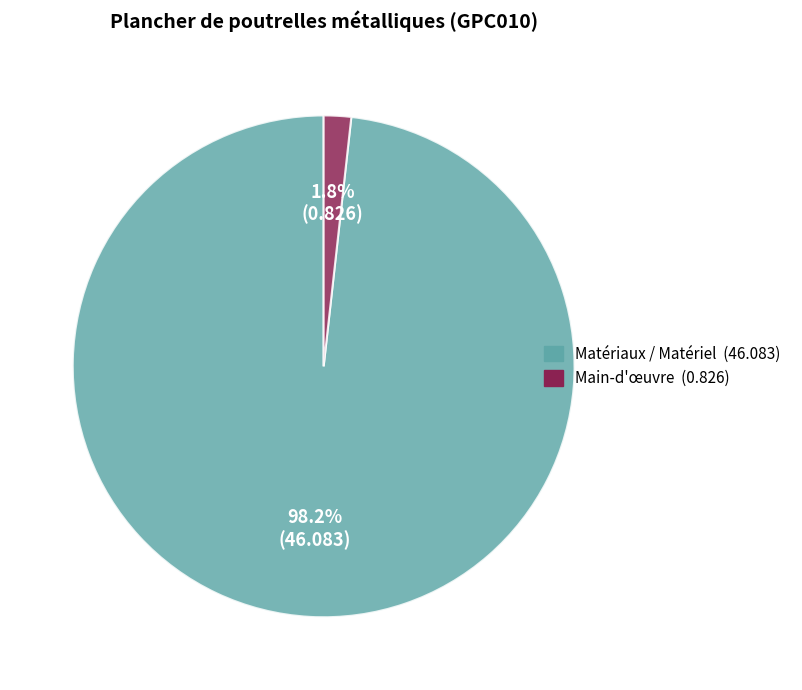

To the nearest percent, what is the average slice percentage?

50%